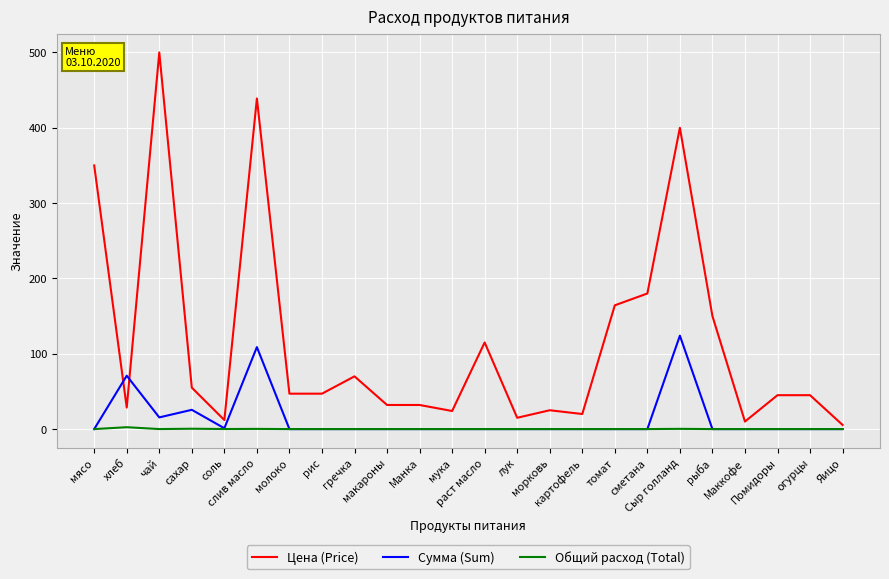

Which series has the largest total across all categories?

Цена (Price)